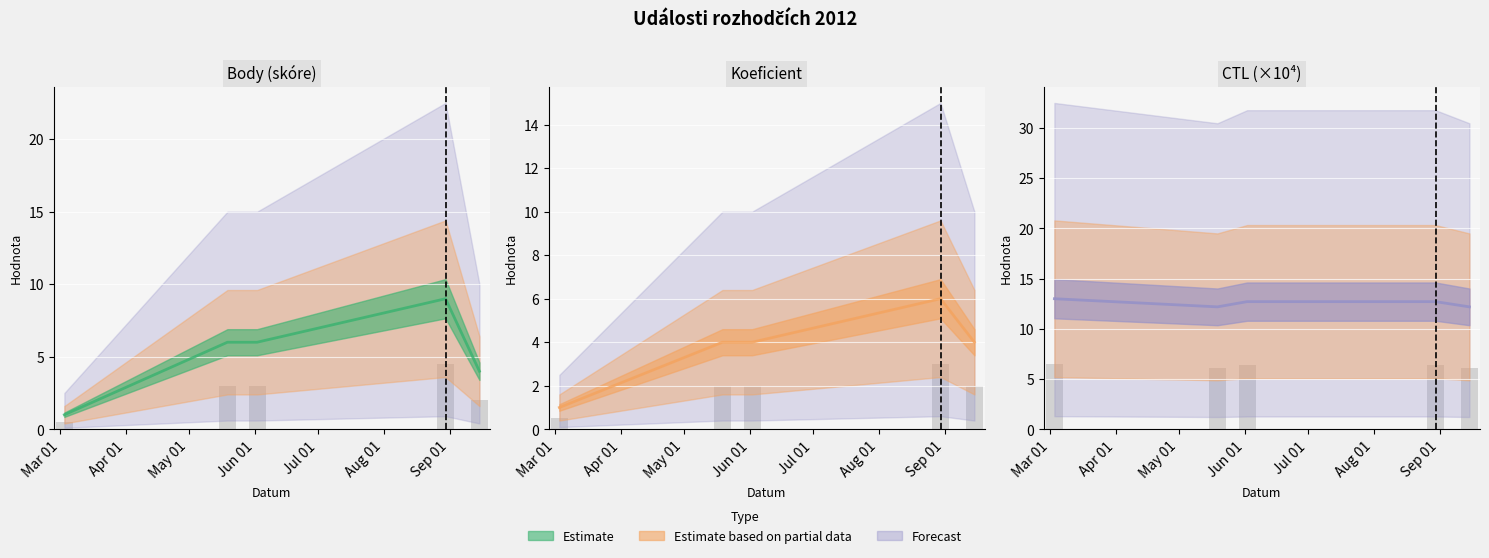

What is the label of the 5th bar from the right?

2012-03-03